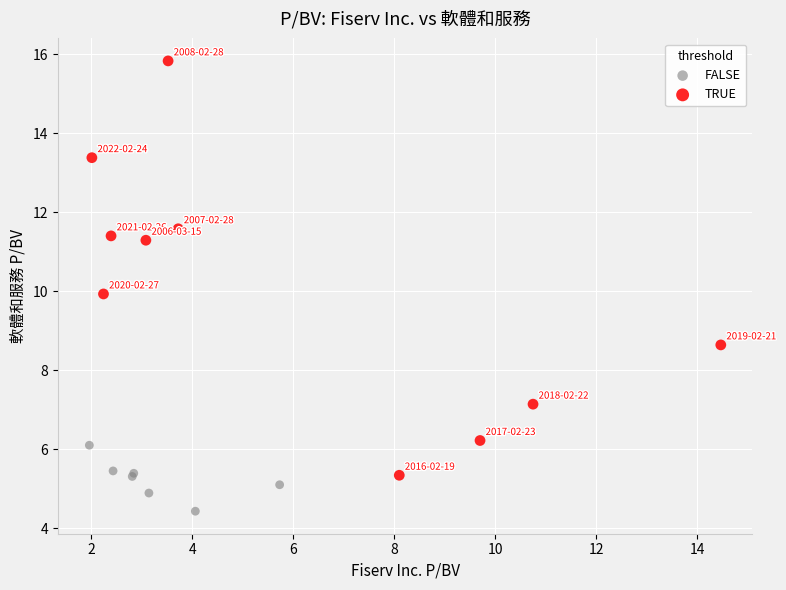

Which series reaches the minimum Y coordinate?

FALSE